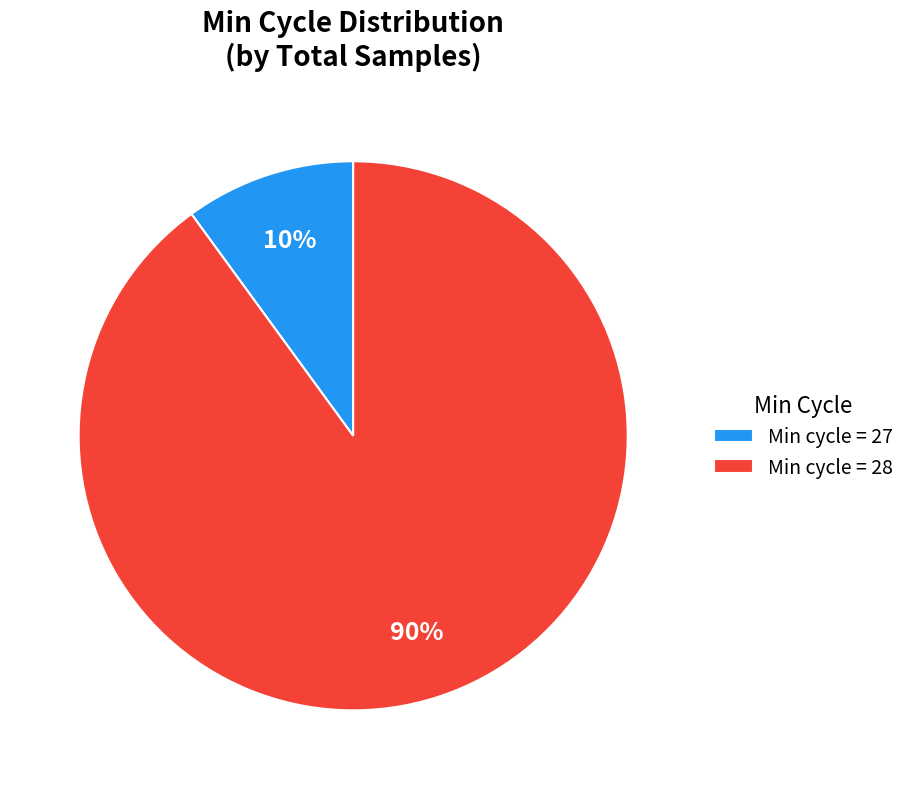

Does any single category account for the majority?

Yes